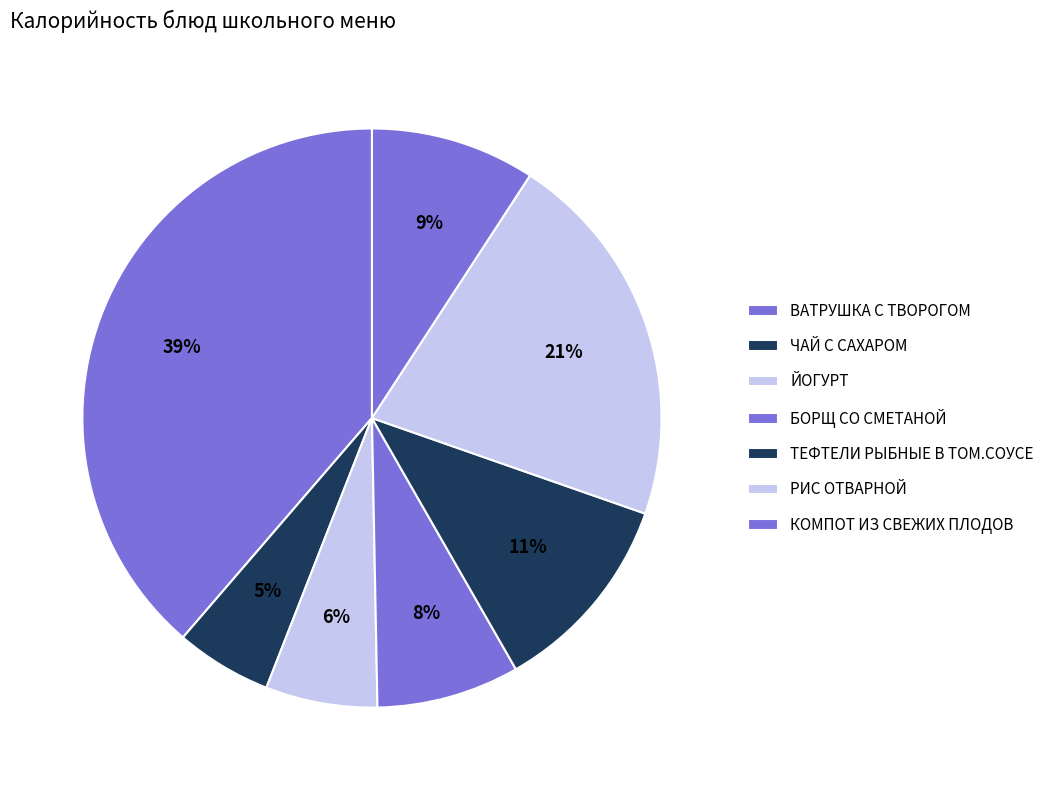

What is the change in value from ЧАЙ С САХАРОМ to РИС ОТВАРНОЙ?

+182